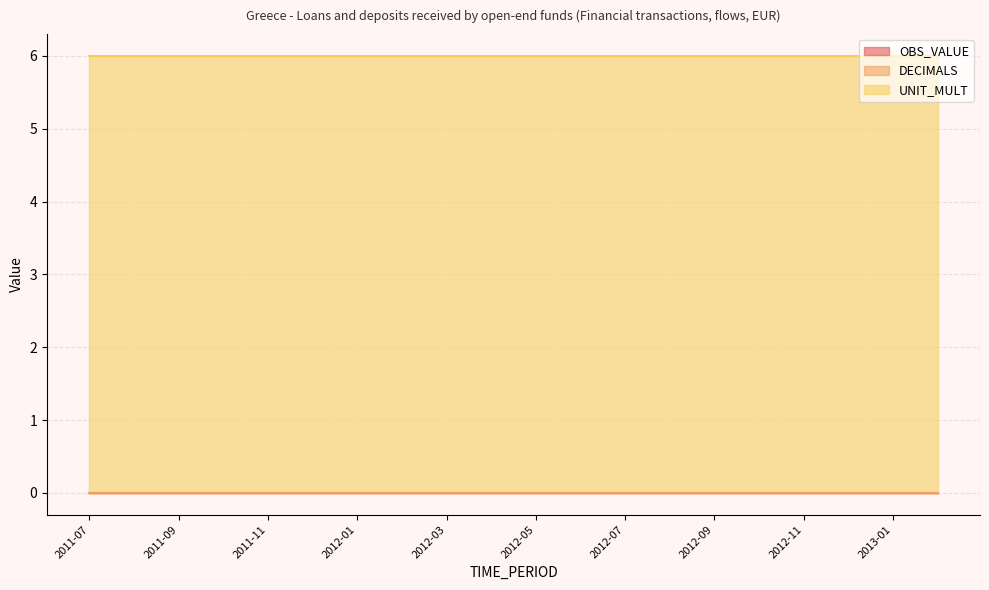

True or false: OBS_VALUE and UNIT_MULT intersect in this chart.

False